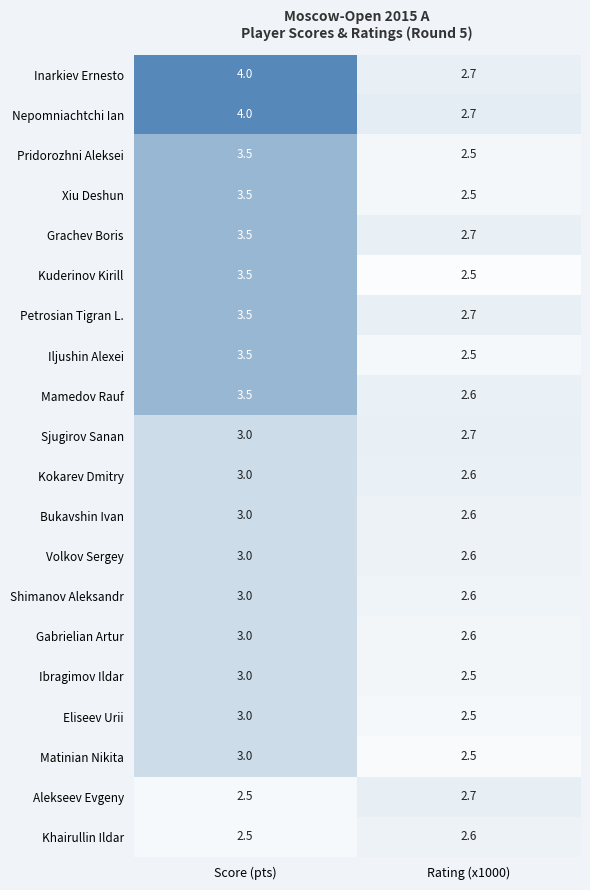

What is the difference between the Kuderinov Kirill values at Score (pts) and Rating (x1000)?

1.0